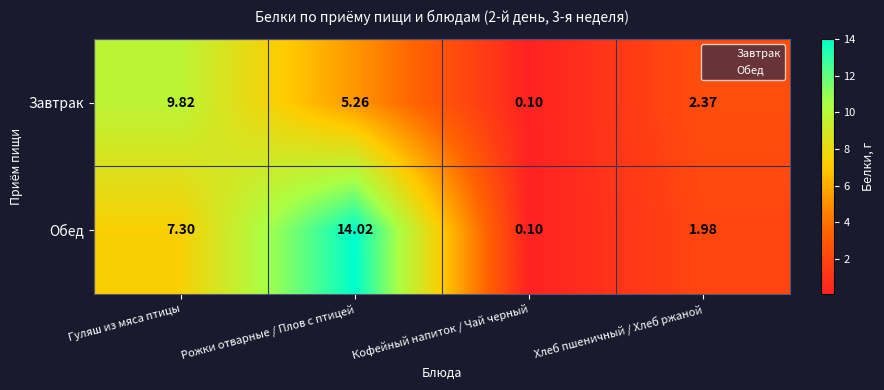

Rank the series by their average value, from highest to lowest.

Обед, Завтрак